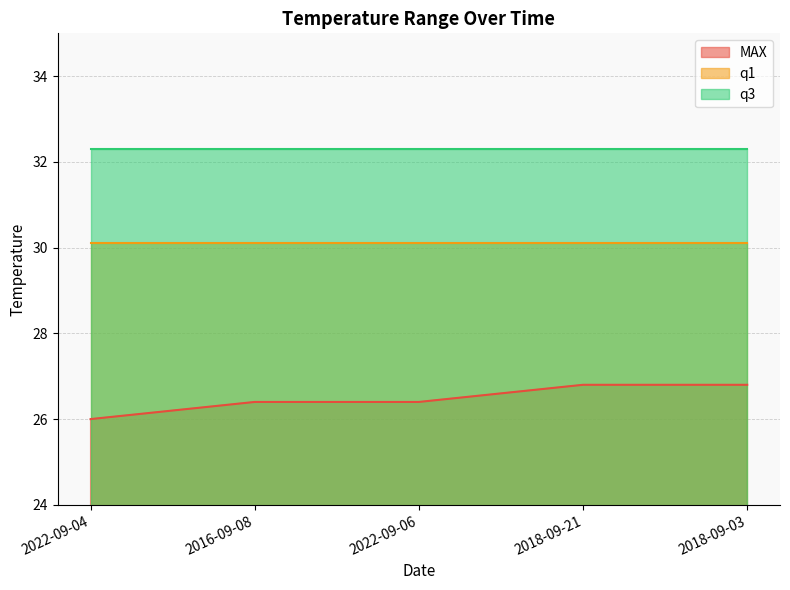

How many lines are shown in the chart?

3